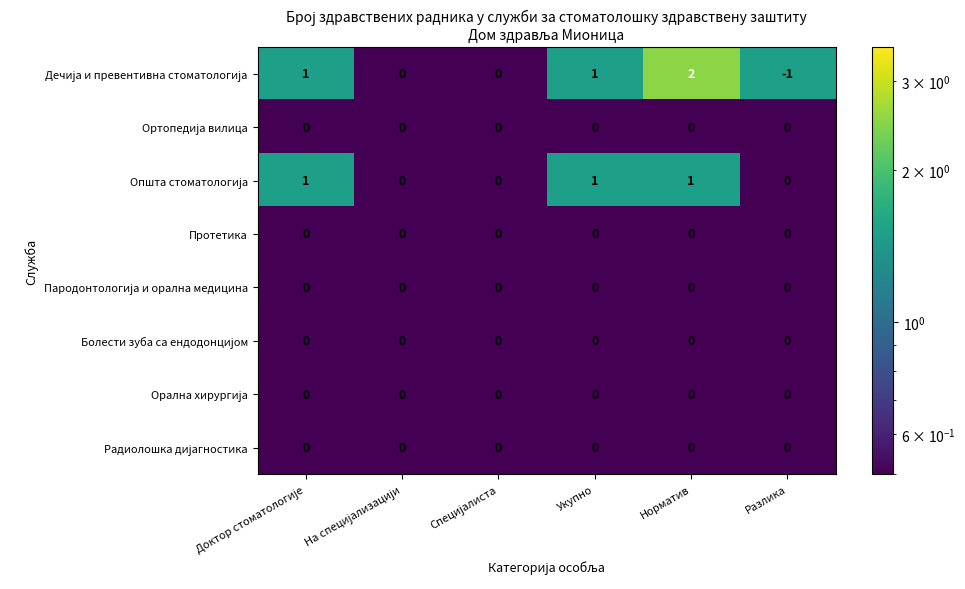

What is the spread (max minus min) of values at Норматив?

2